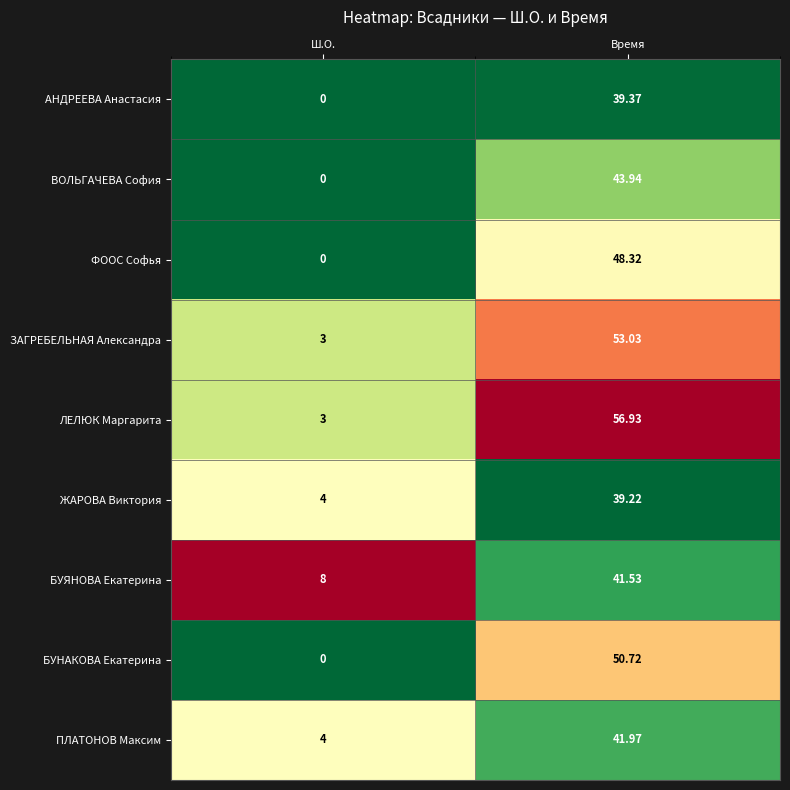

Which series has the largest total across all categories?

ЛЕЛЮК Маргарита